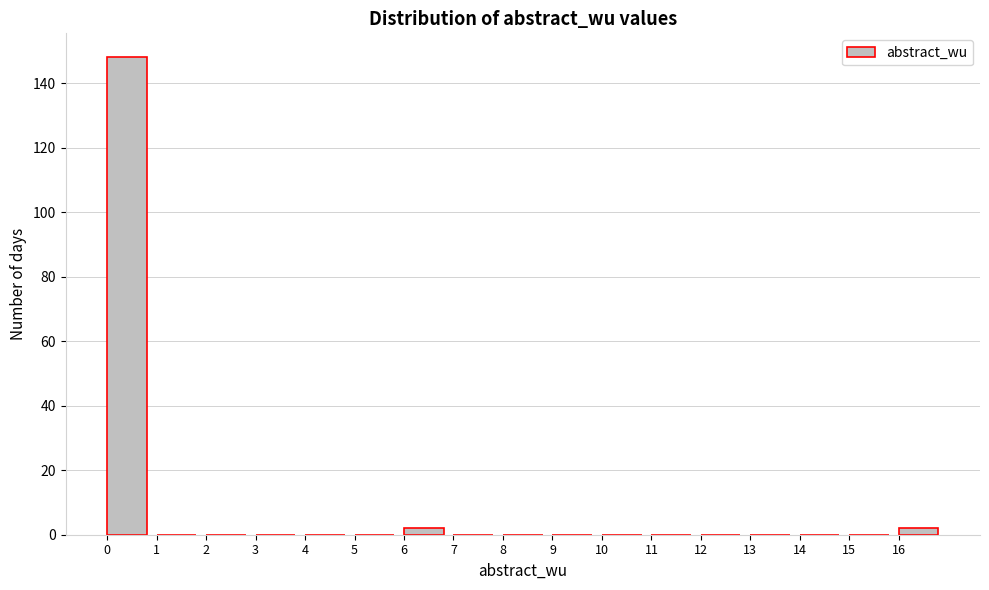

Over which range of the x-axis is the bar tallest?

0 to 1